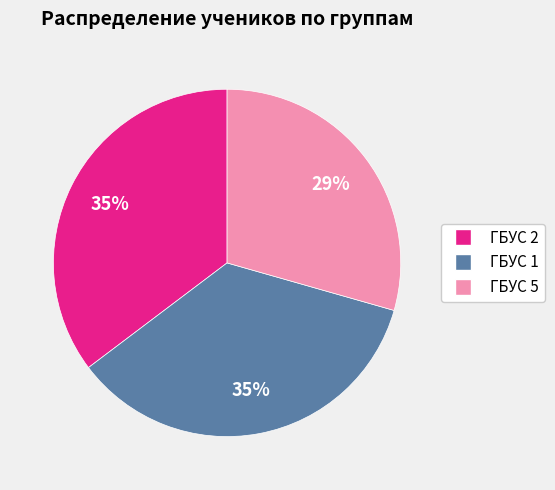

The ГБУС 2 slice represents 35% of the pie. True or false?

True